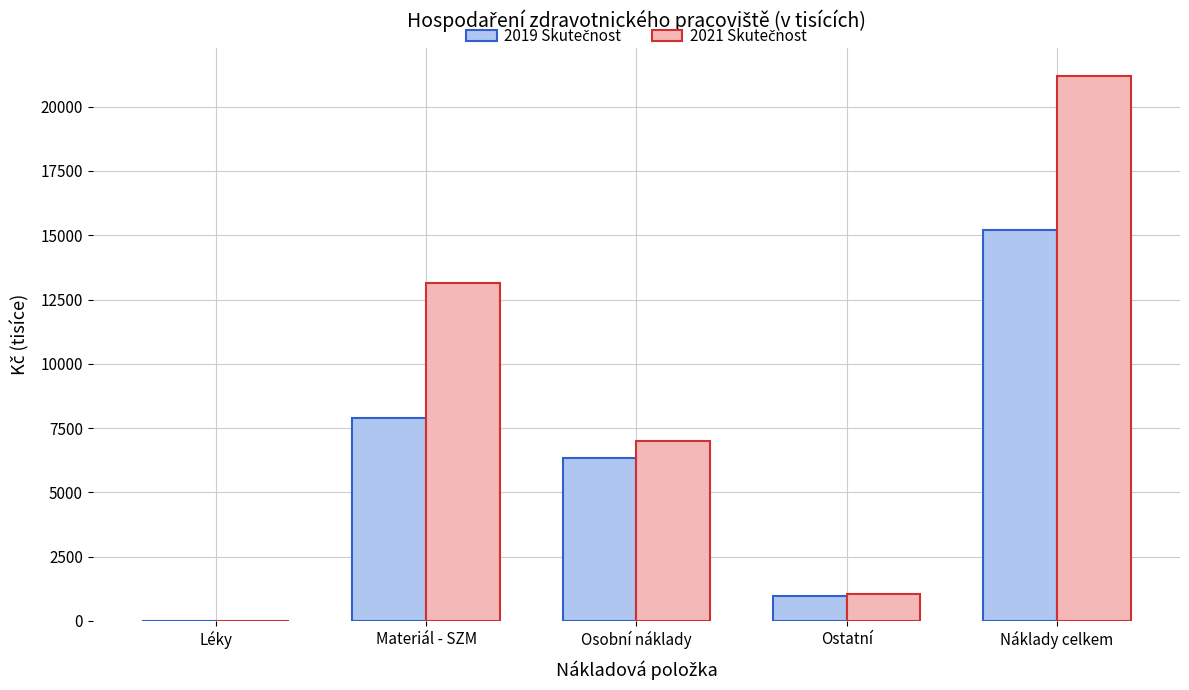

What is the total value across all series at Ostatní?

1987.3